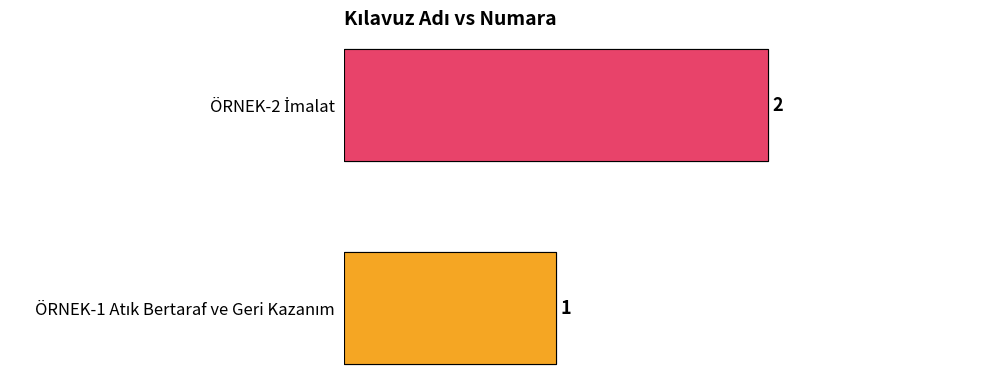

Reading right to left, transcribe all the data shown in this chart.

ÖRNEK-2 İmalat=2	ÖRNEK-1 Atık Bertaraf ve Geri Kazanım=1